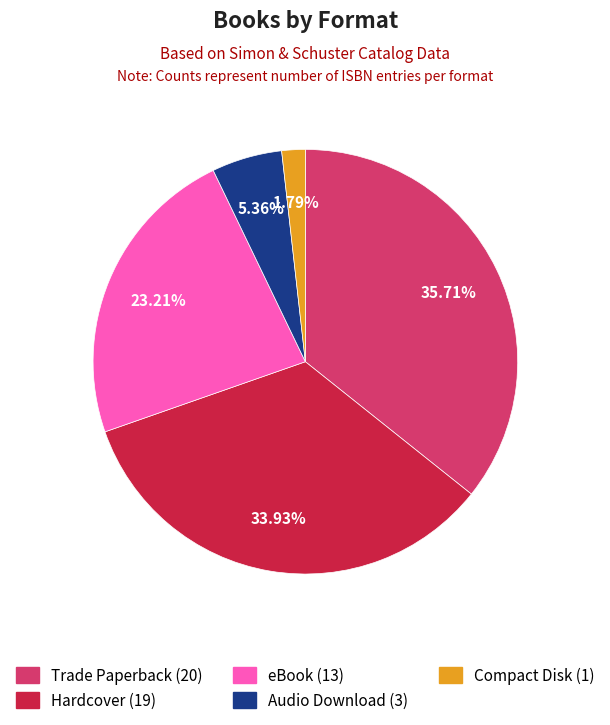

What is the smallest slice in the pie chart?

Compact Disk